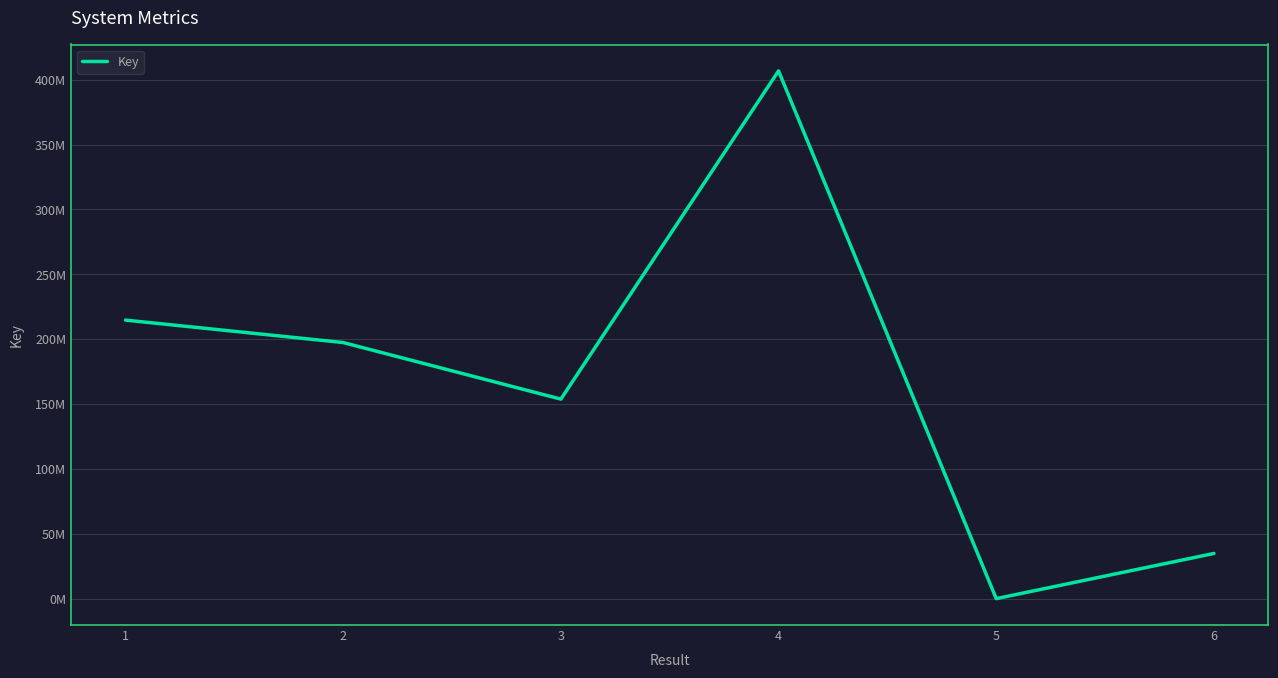

Reading right to left, list all the values displayed in this chart.

34827450	6079	406772011	153790576	197387614	214691044